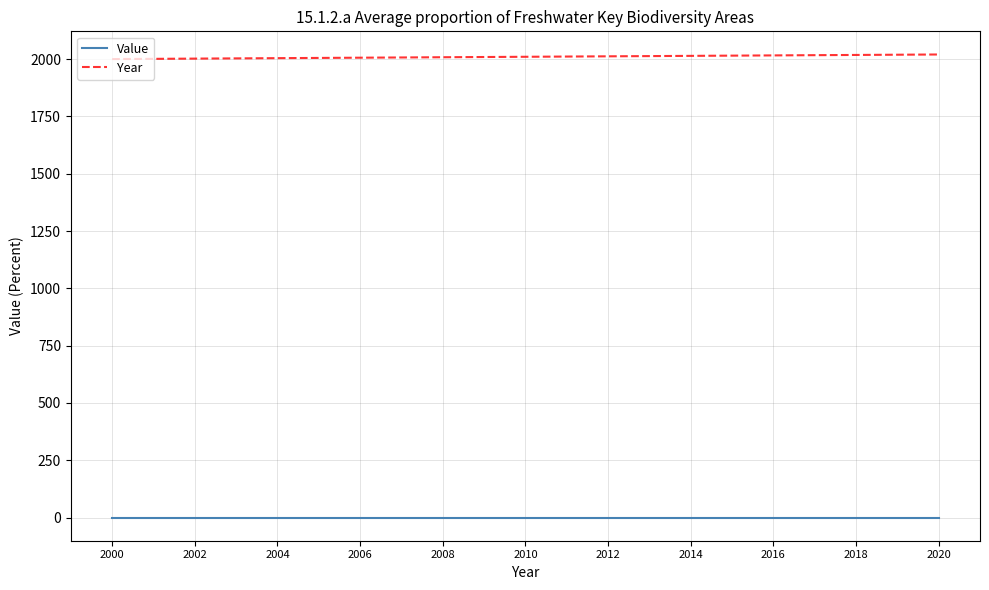

Which series has the largest total across all categories?

Year